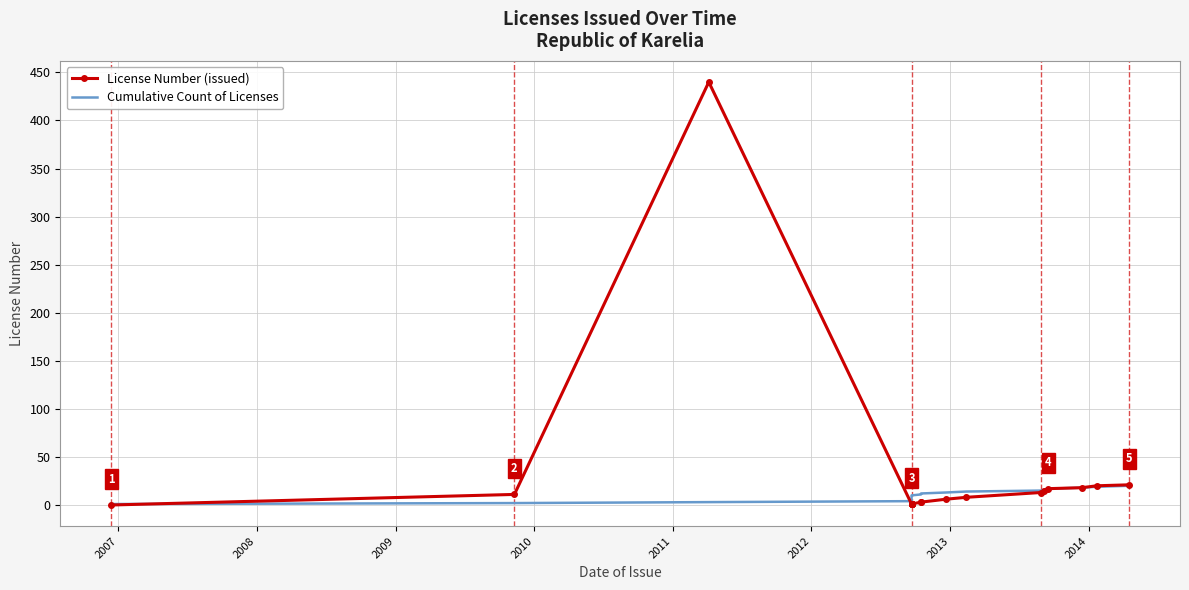

How many intersections are there between License Number (issued) and Cumulative Count of Licenses?

2